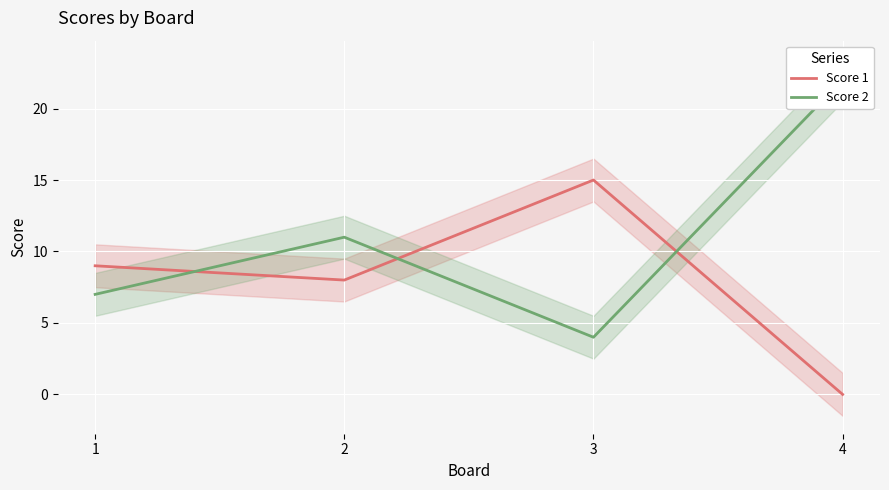

How many values in the Score 1 series exceed 9?

1